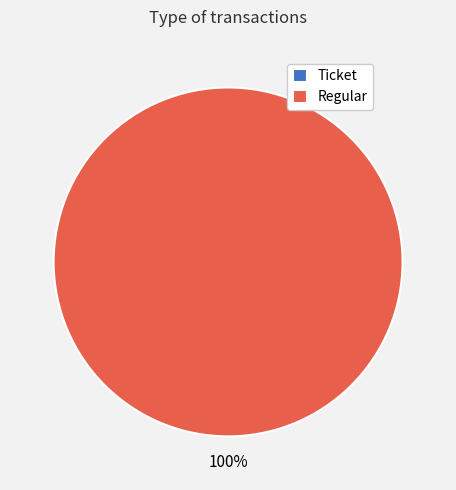

To the nearest percent, what percentage of the pie is Regular?

100%